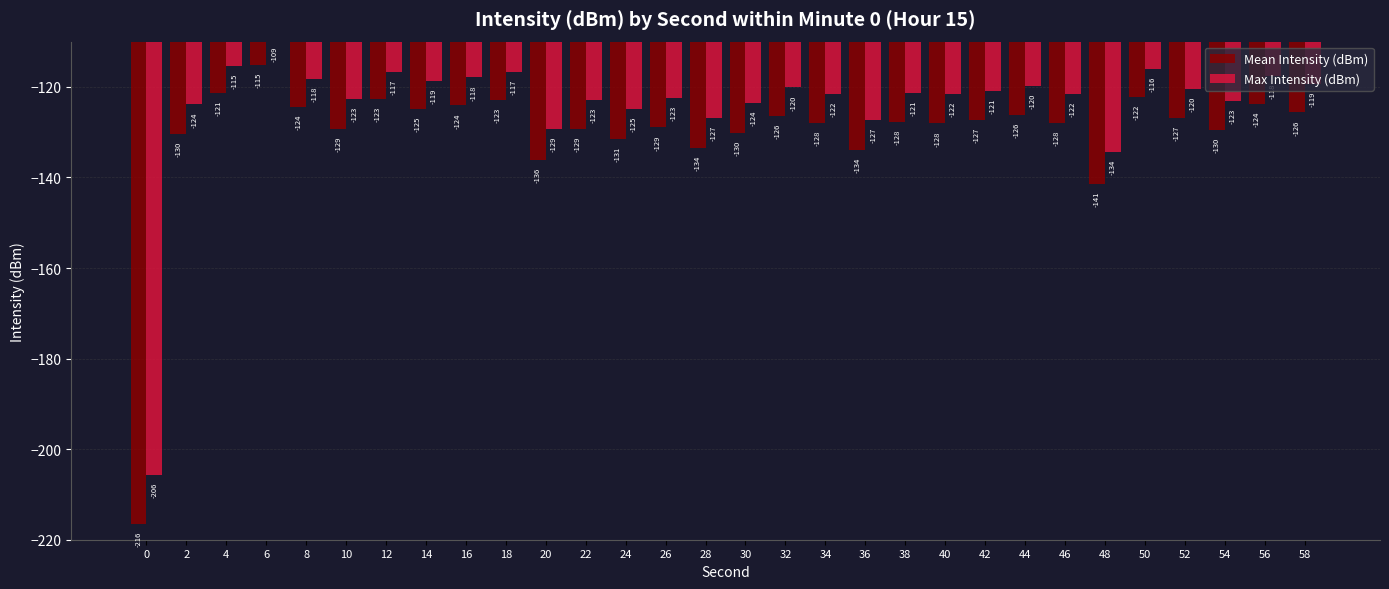

What is the sum of all Mean Intensity (dBm) values?

-3916.0